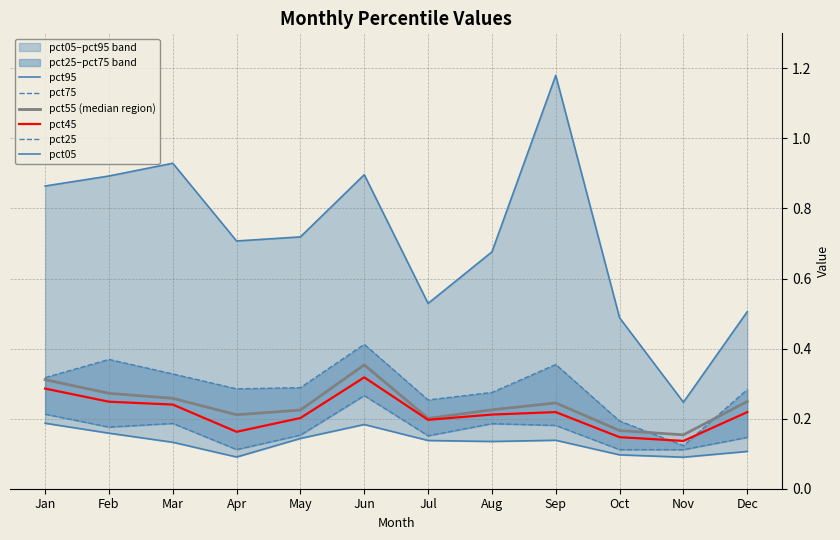

Does the chart have visible grid lines?

Yes